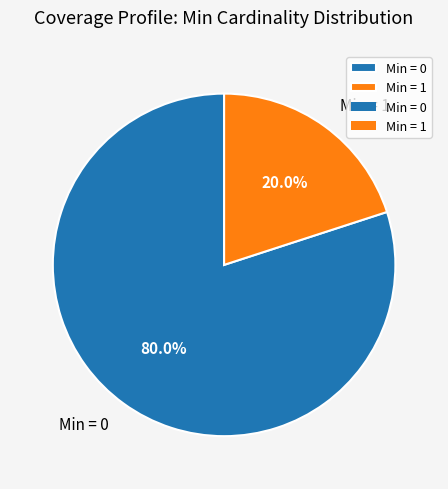

What is the majority slice?

Min = 0